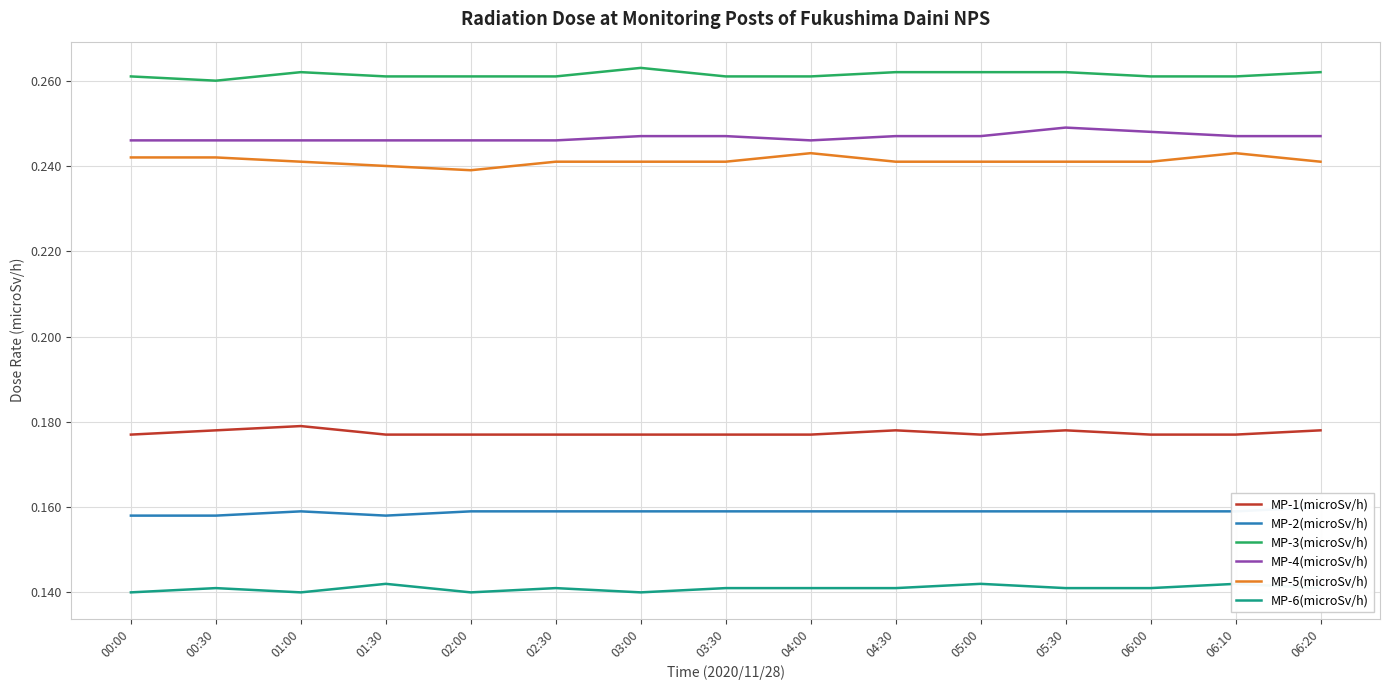

Where is the first local maximum for MP-1(microSv/h)?

01:00